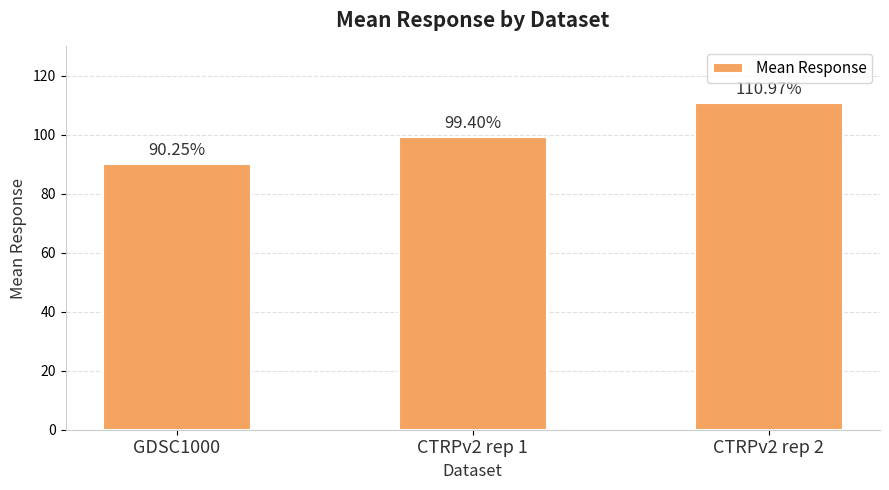

What is the sum of all values?

300.6